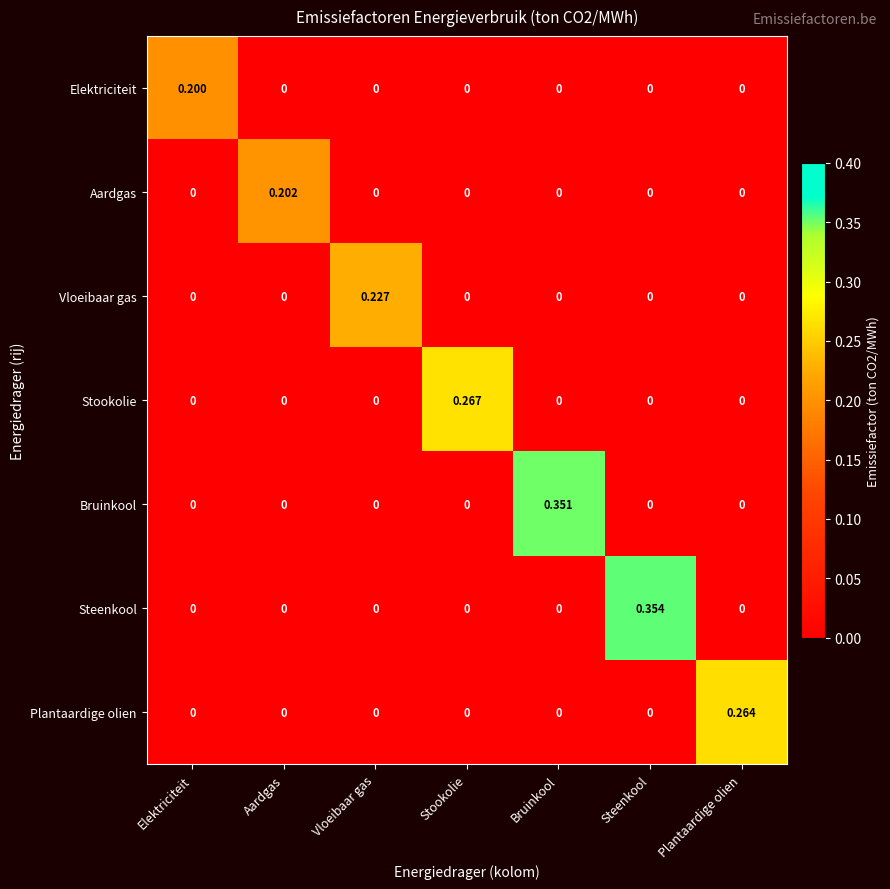

Between Bruinkool and Plantaardige olien, which series saw the biggest shift?

Bruinkool